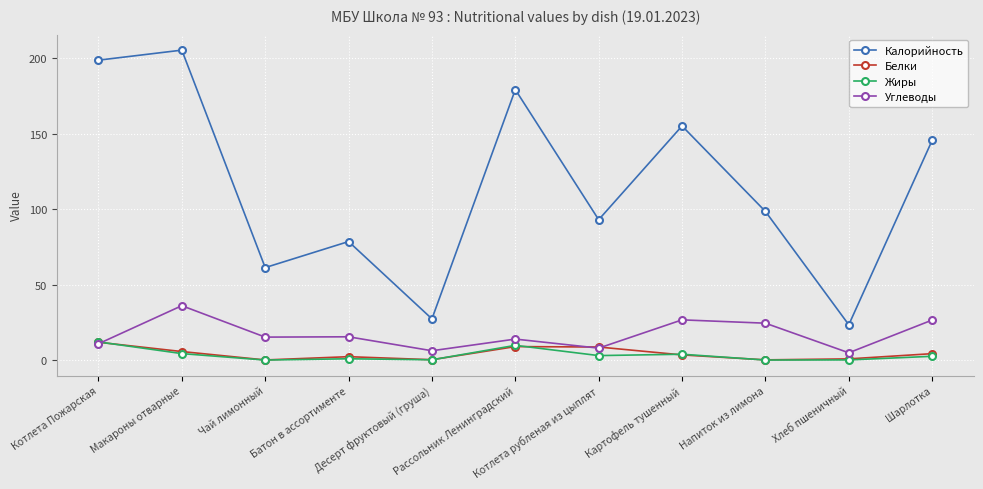

In Калорийность, how many points are lower than both neighbors (excluding endpoints)?

4